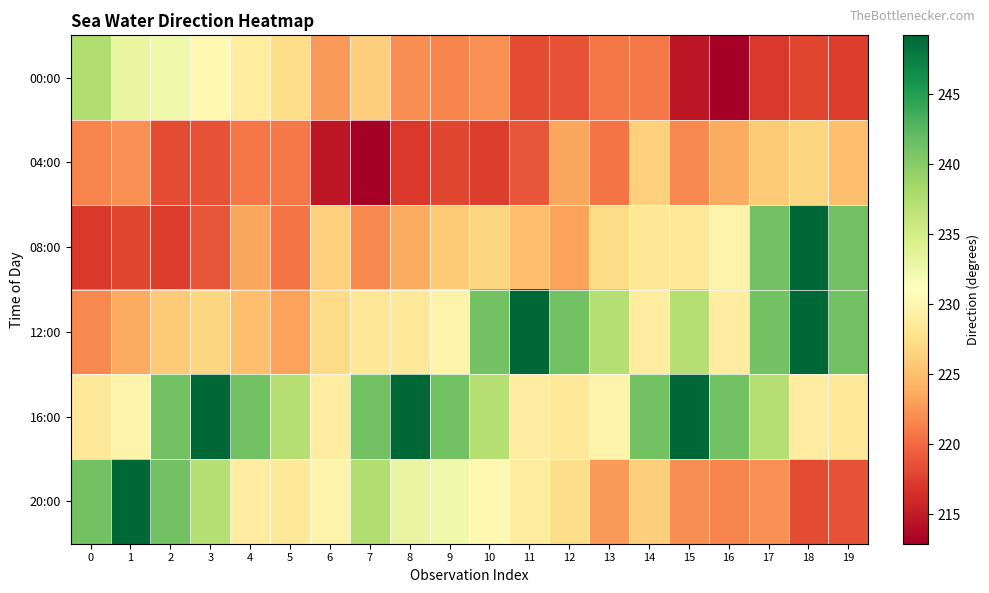

Reading right to left, extract all data points from this chart.

00:00: 19=217.3	18=217.9	17=217.0	16=212.9	15=214.7	14=220.9	13=220.7	12=218.6	11=218.2	10=222.2	9=221.5	8=222.1	7=226.2	6=222.7	5=227.3	4=228.8	3=230.3	2=232.4	1=233.2	0=237.5
04:00: 19=225.0	18=226.7	17=225.9	16=223.7	15=221.8	14=226.2	13=220.6	12=223.4	11=218.7	10=217.3	9=217.9	8=217.0	7=212.9	6=214.7	5=220.9	4=220.7	3=218.6	2=218.2	1=222.2	0=221.5
08:00: 19=241.2	18=249.2	17=241.2	16=229.7	15=228.5	14=228.3	13=227.2	12=223.2	11=225.0	10=226.7	9=225.9	8=223.7	7=221.8	6=226.2	5=220.6	4=223.4	3=218.7	2=217.3	1=217.9	0=217.0
12:00: 19=241.2	18=249.2	17=241.2	16=229.0	15=237.2	14=229.0	13=237.2	12=241.2	11=249.2	10=241.2	9=229.7	8=228.5	7=228.3	6=227.2	5=223.2	4=225.0	3=226.7	2=225.9	1=223.7	0=221.8
16:00: 19=228.5	18=229.0	17=237.2	16=241.2	15=249.2	14=241.2	13=229.7	12=228.5	11=229.0	10=237.2	9=241.2	8=249.2	7=241.2	6=229.0	5=237.2	4=241.2	3=249.2	2=241.2	1=229.7	0=228.5
20:00: 19=218.6	18=218.2	17=222.2	16=221.5	15=222.1	14=226.2	13=222.7	12=227.3	11=228.8	10=230.3	9=232.4	8=233.2	7=237.5	6=229.7	5=228.5	4=229.0	3=237.2	2=241.2	1=249.2	0=241.2